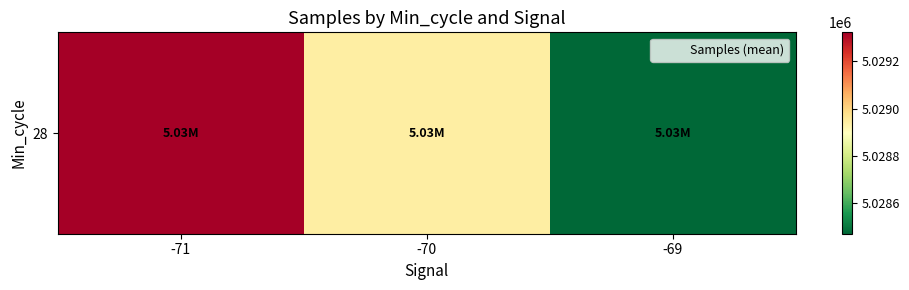

Reading left to right, what are all the values shown in this chart?

-71=5029321.5	-70=5028940.7	-69=5028472.0